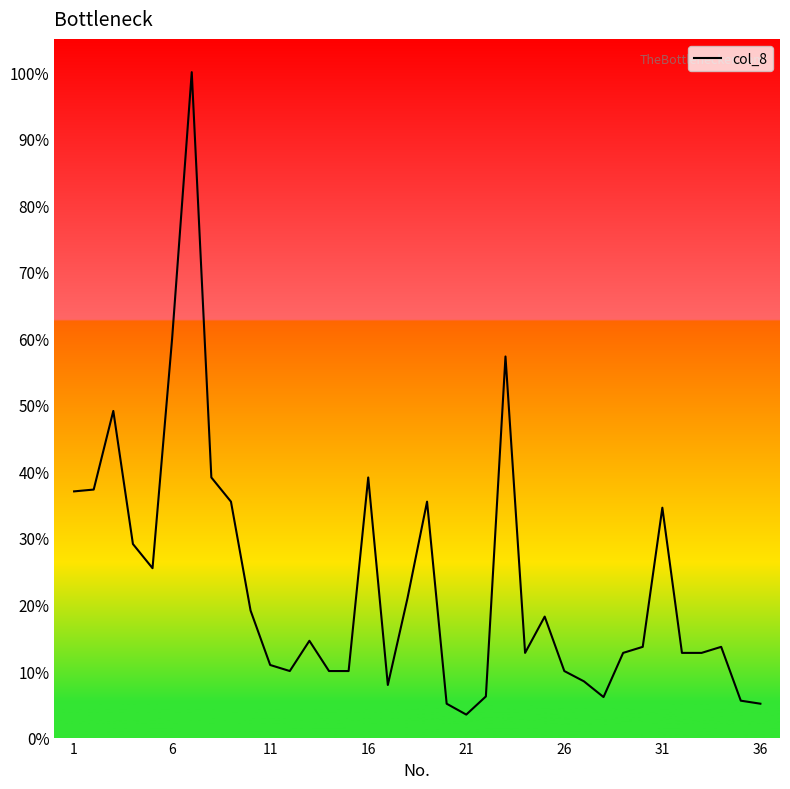

What is the maximum value shown in the chart?

100.0